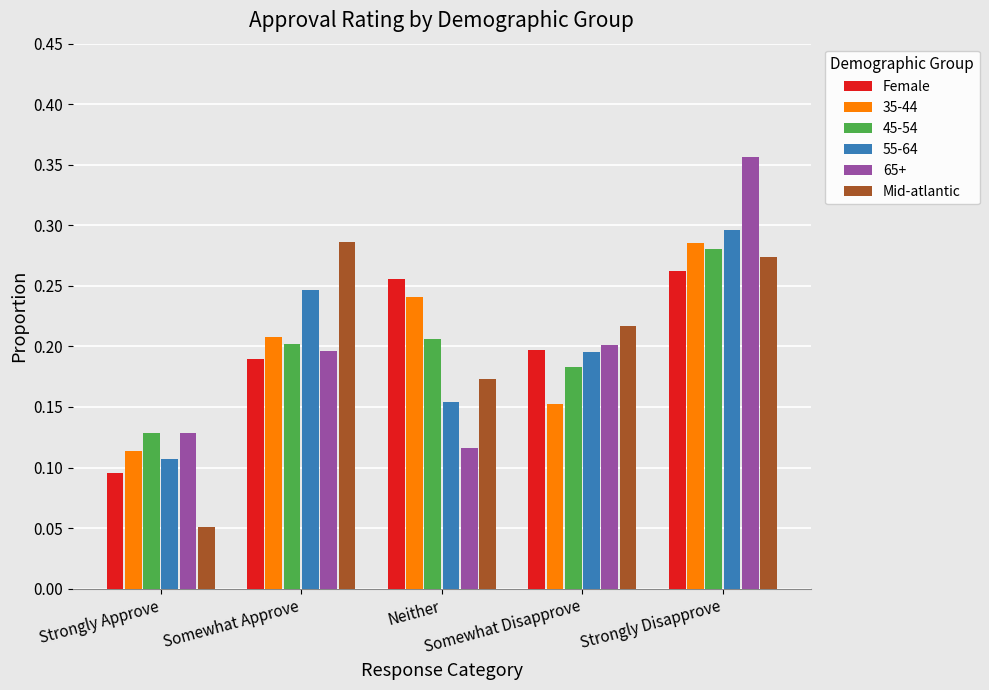

How many distinct data groups are displayed?

6